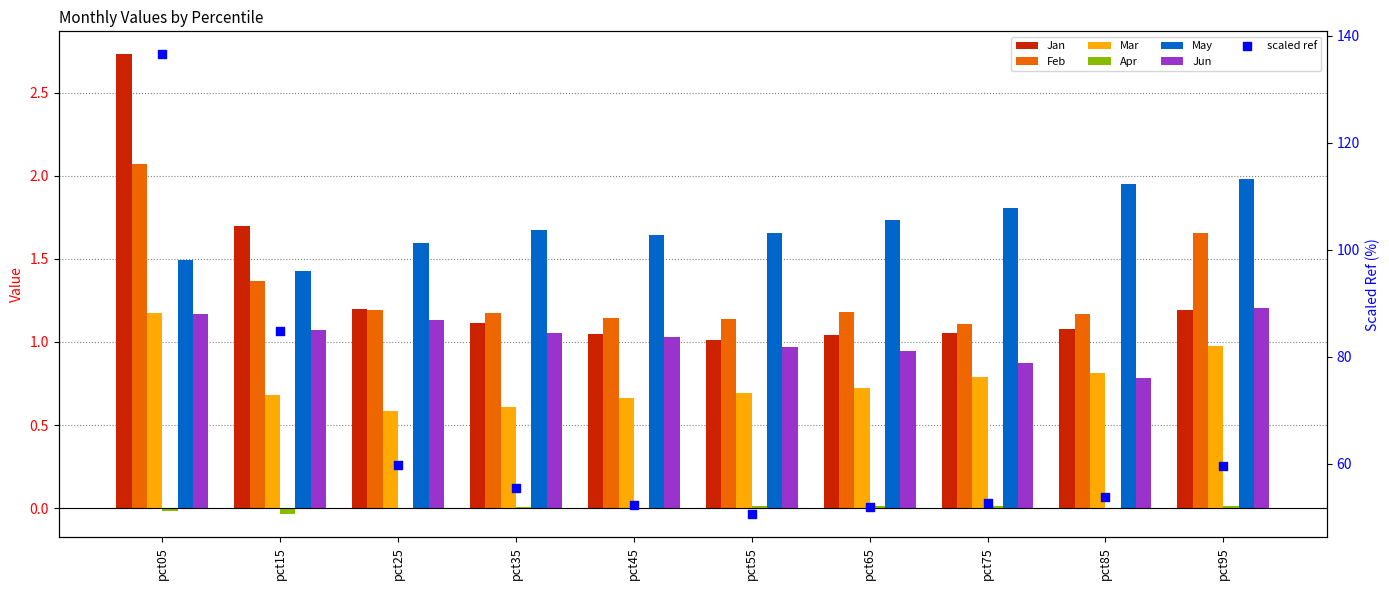

Which series has the largest total across all categories?

May